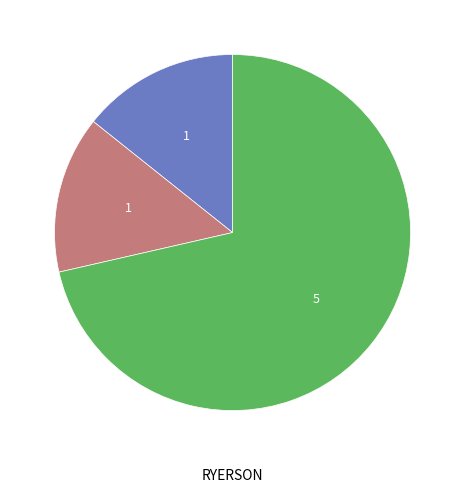

Is there a majority slice in this chart?

Yes